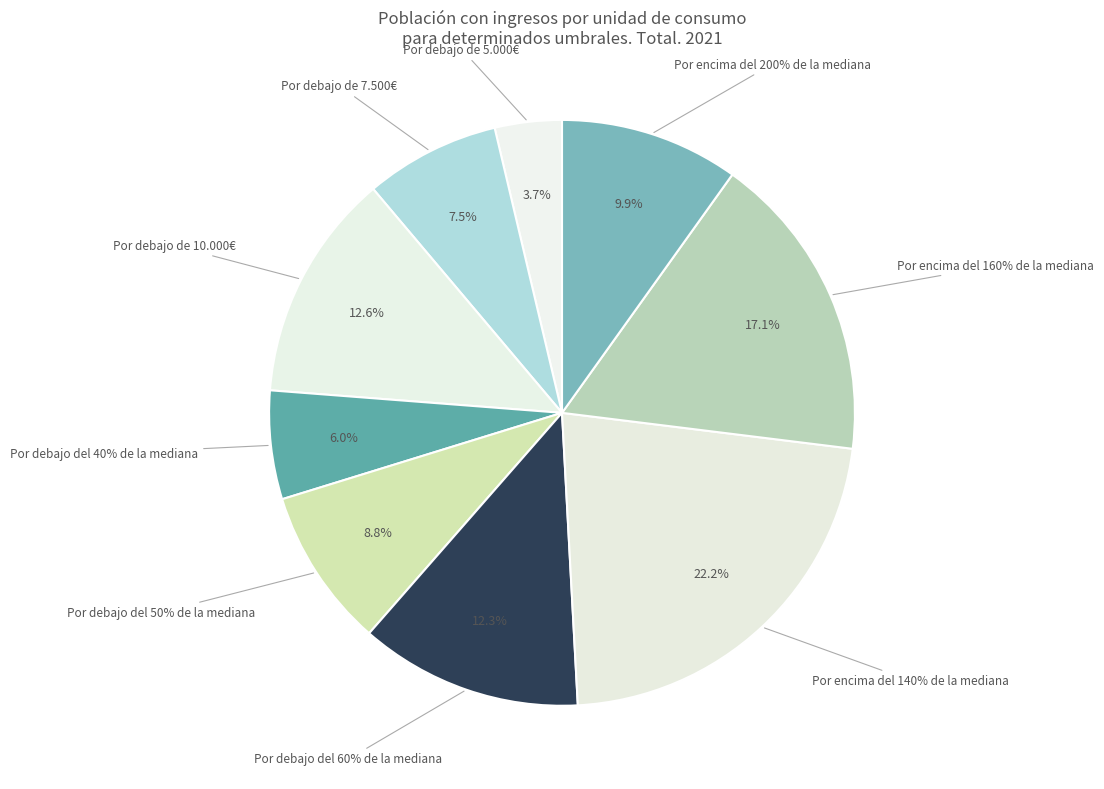

What percentage is the Por debajo de 5.000€ slice, to the nearest percent?

4%